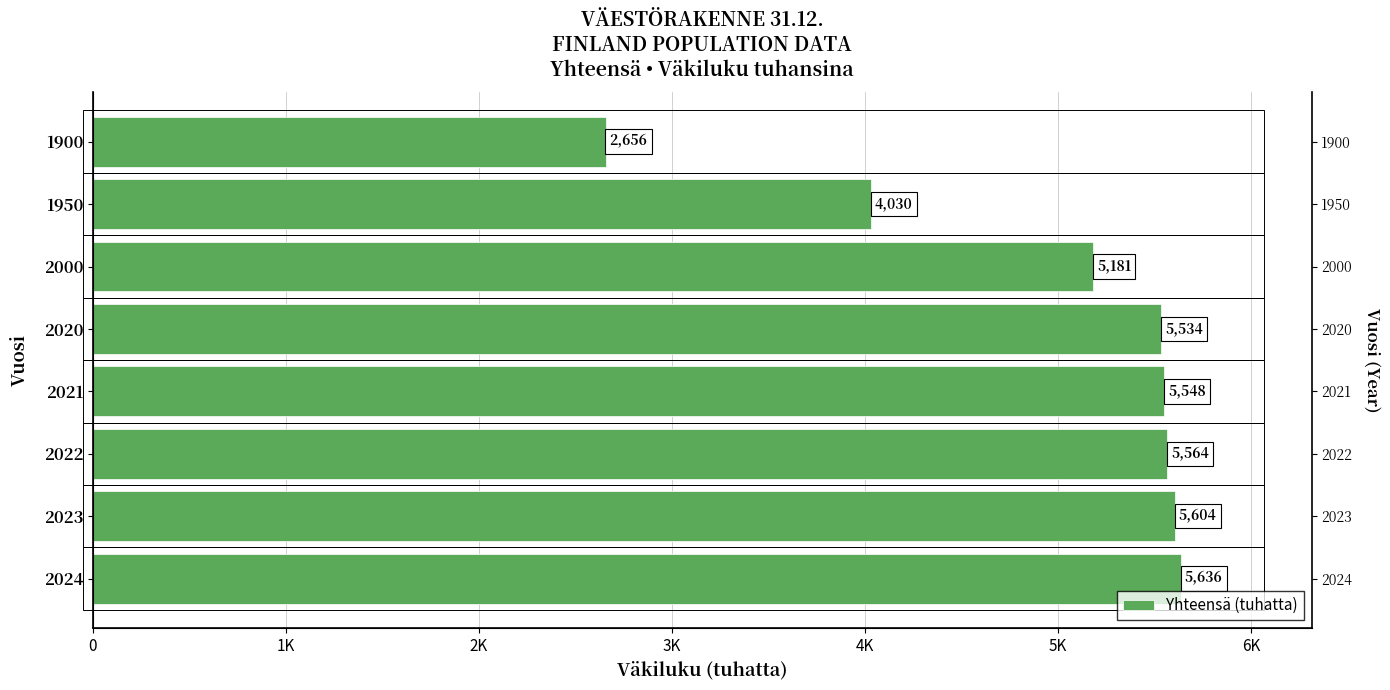

How many categories are shown in the chart?

8